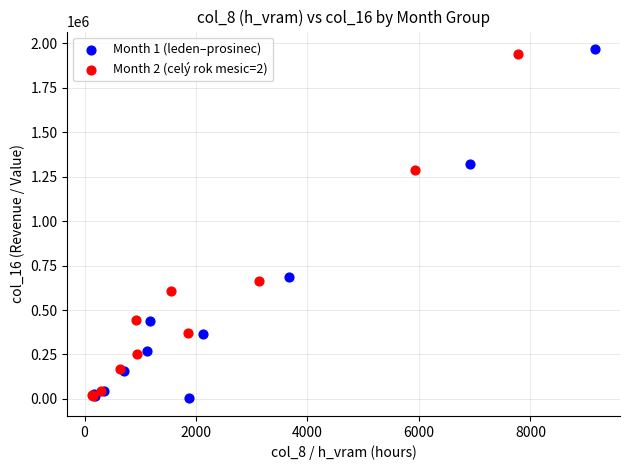

Which series contains the highest Y value?

Month 1 (leden–prosinec)